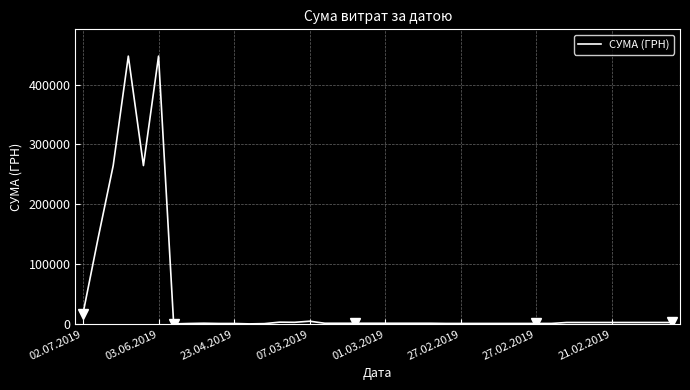

How many categories are shown in the chart?

40